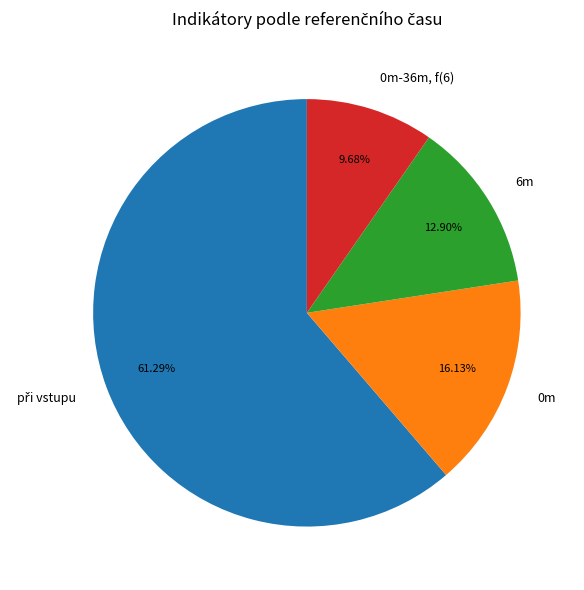

Is it true that 6m is 2% of the pie?

False